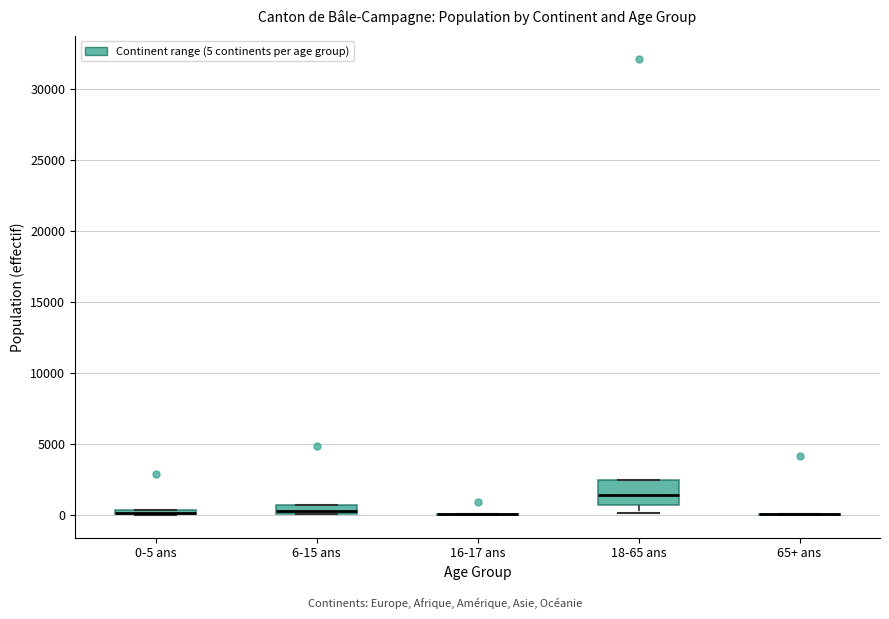

Where does the lower whisker of the box for 18-65 ans end on the y-axis? The values are not printed on the chart, so give them approximately, as read against the axis.

0